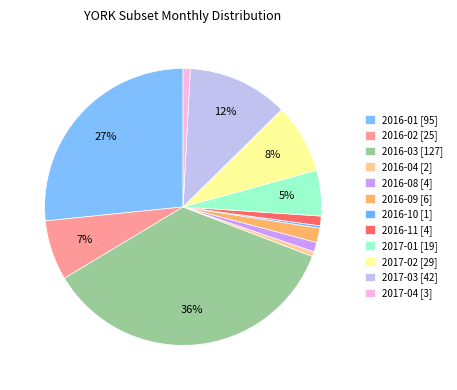

How many slices are in this pie chart?

12